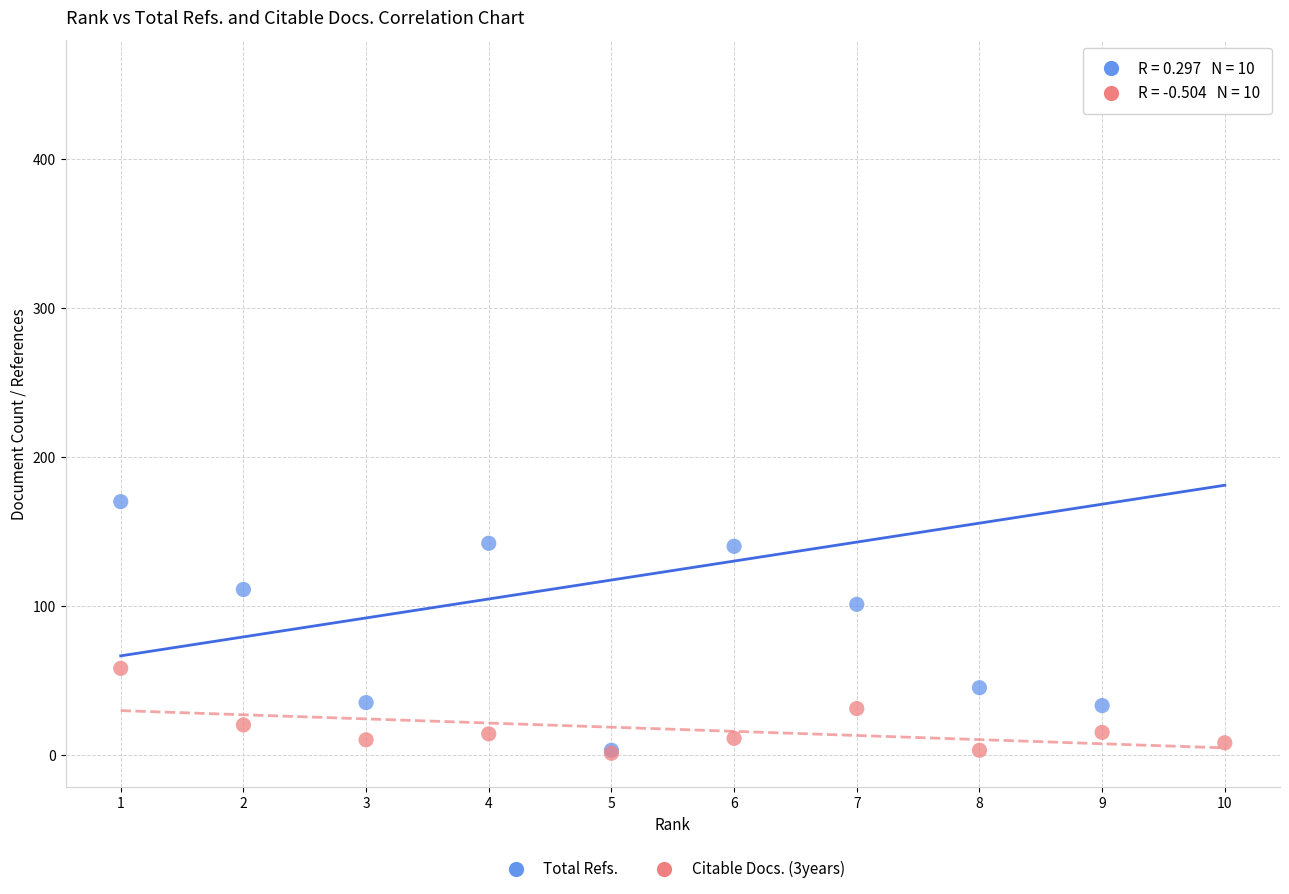

Which series has the largest Y range (max minus min)?

Total Refs.